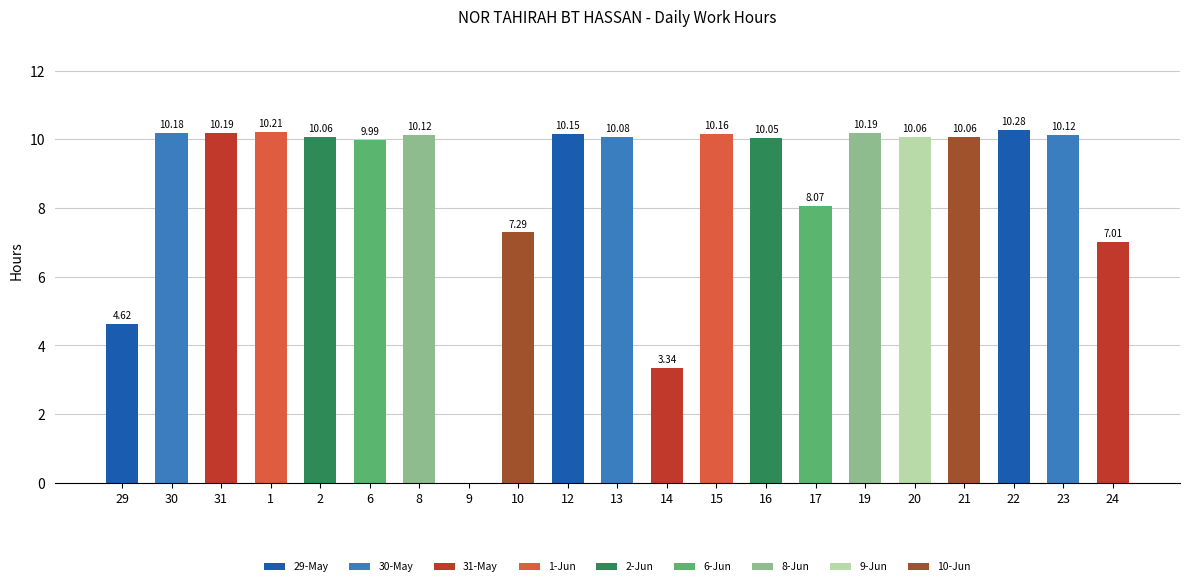

Which has a higher value, 22 or 10?

22